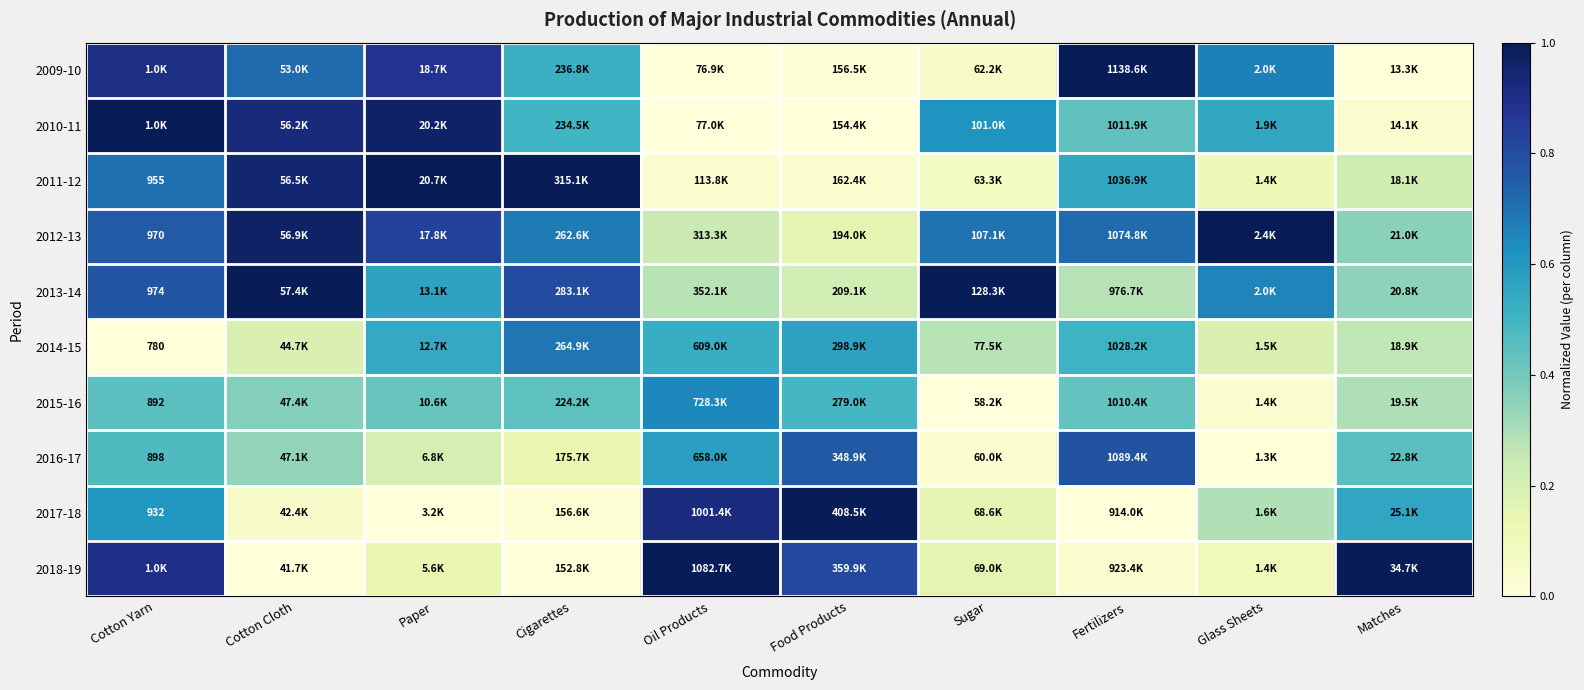

At how many categories does at least one series exceed 0?

10